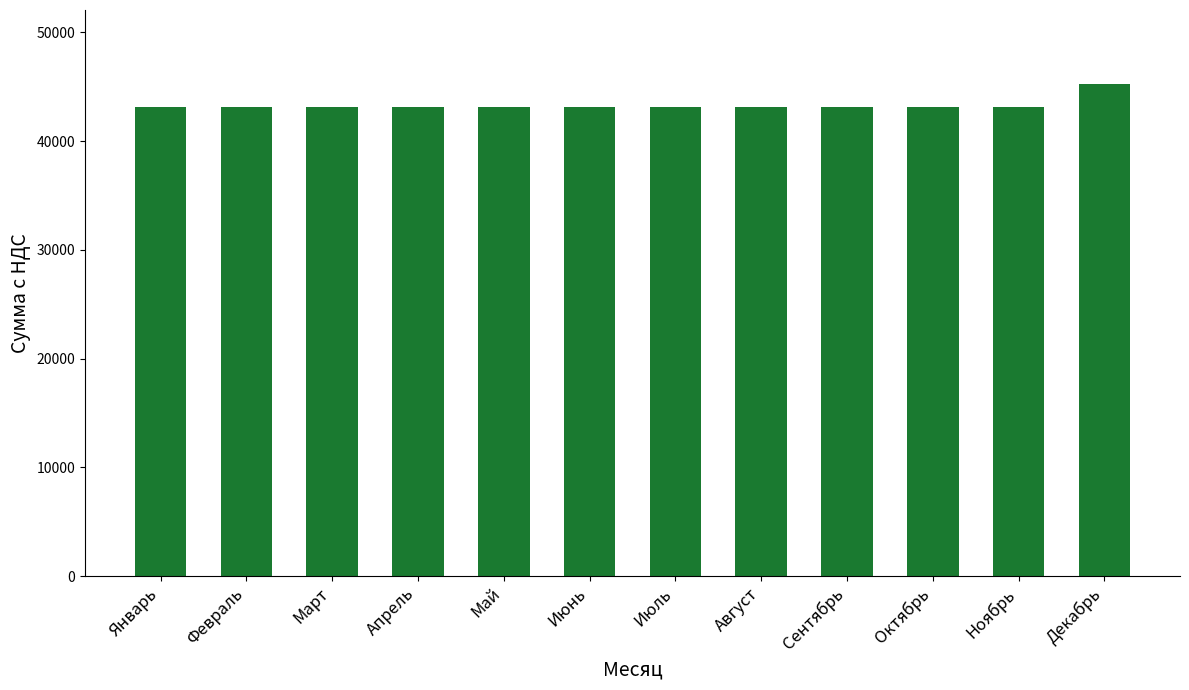

Are the bars horizontal?

No